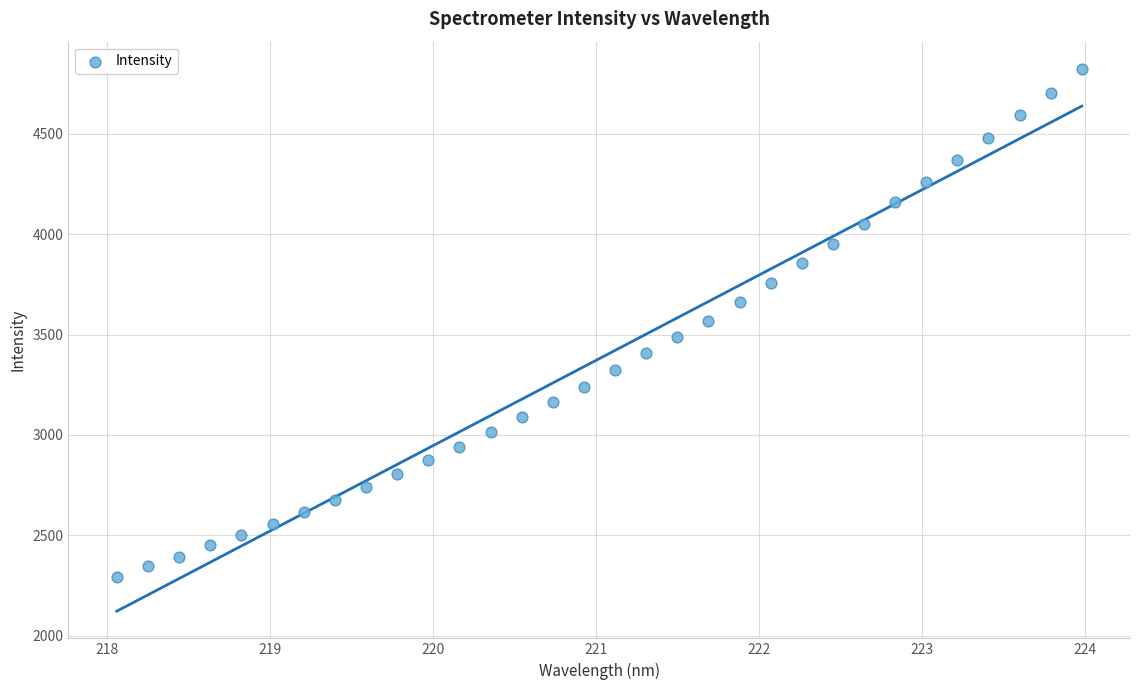

What is the range of Y values (max minus min)?

2529.8